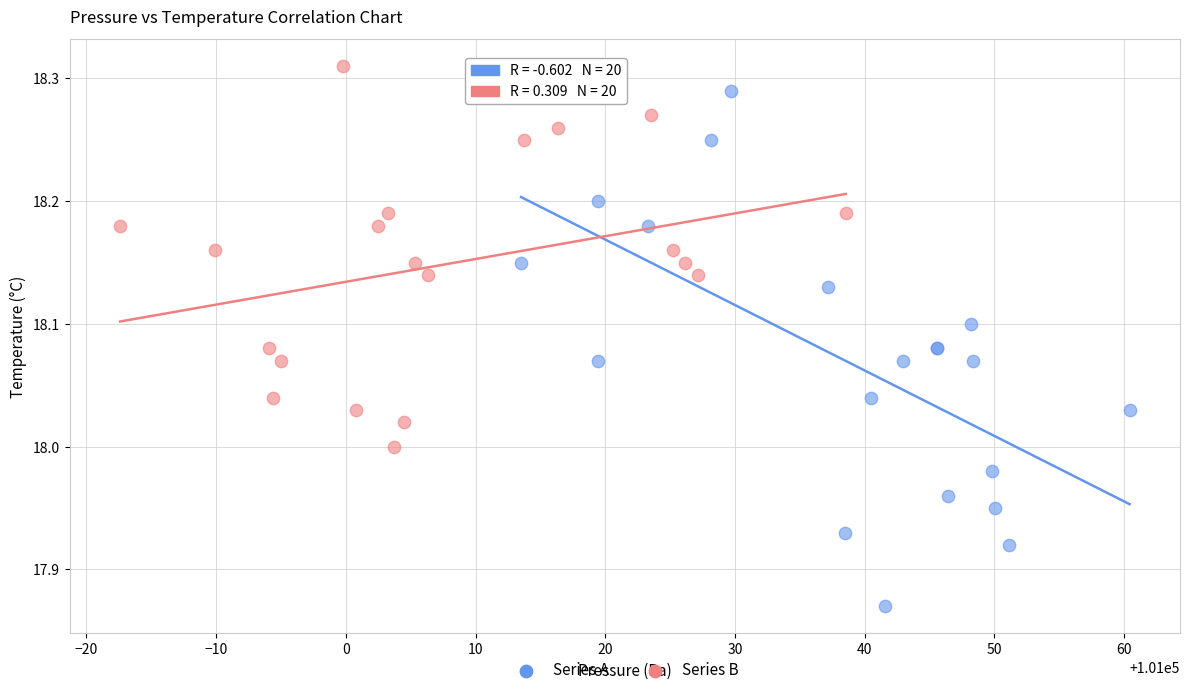

What are all the series names shown in the legend?

Series A, Series B